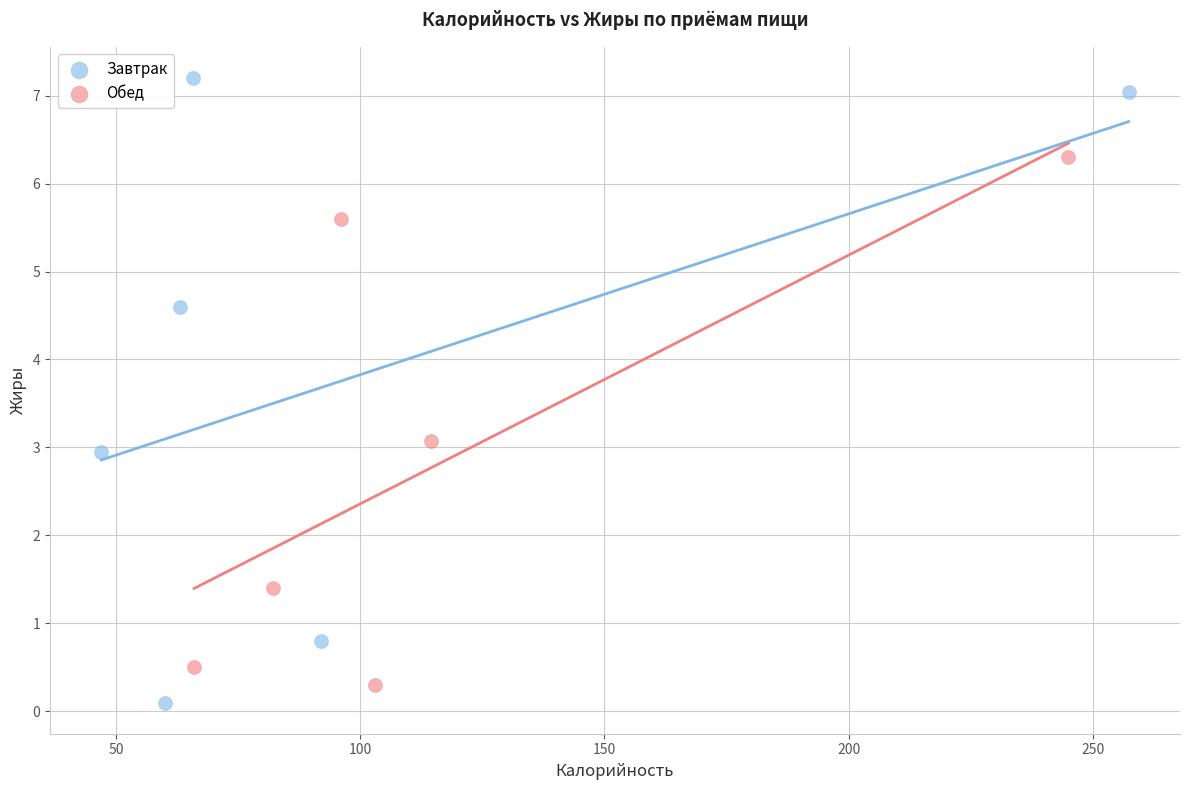

Which series contains the highest Y value?

Завтрак